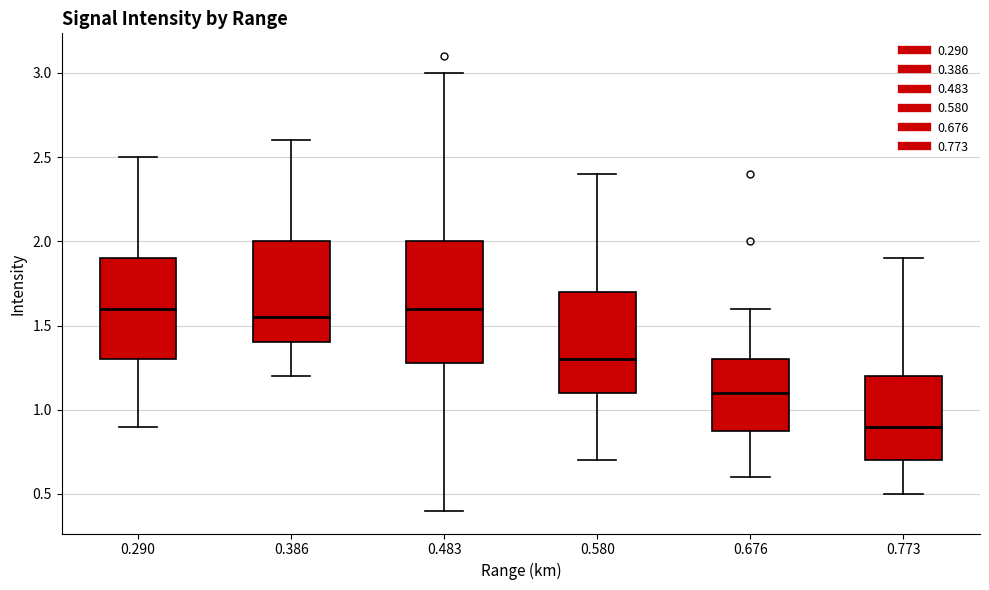

Reading left to right, transcribe this box plot: for each box, give where its median line is, the range the box spans, and where its two whiskers end, as read against the y-axis. The values are not printed on the chart, so give them approximately, as read against the axis.

0.290: median 1.60, box 1.30 to 1.90, whiskers 0.90 to 2.50
0.386: median 1.55, box 1.40 to 2.00, whiskers 1.20 to 2.60
0.483: median 1.60, box 1.30 to 2.00, whiskers 0.40 to 3.00
0.580: median 1.30, box 1.10 to 1.70, whiskers 0.70 to 2.40
0.676: median 1.10, box 0.90 to 1.30, whiskers 0.60 to 1.60
0.773: median 0.90, box 0.70 to 1.20, whiskers 0.50 to 1.90